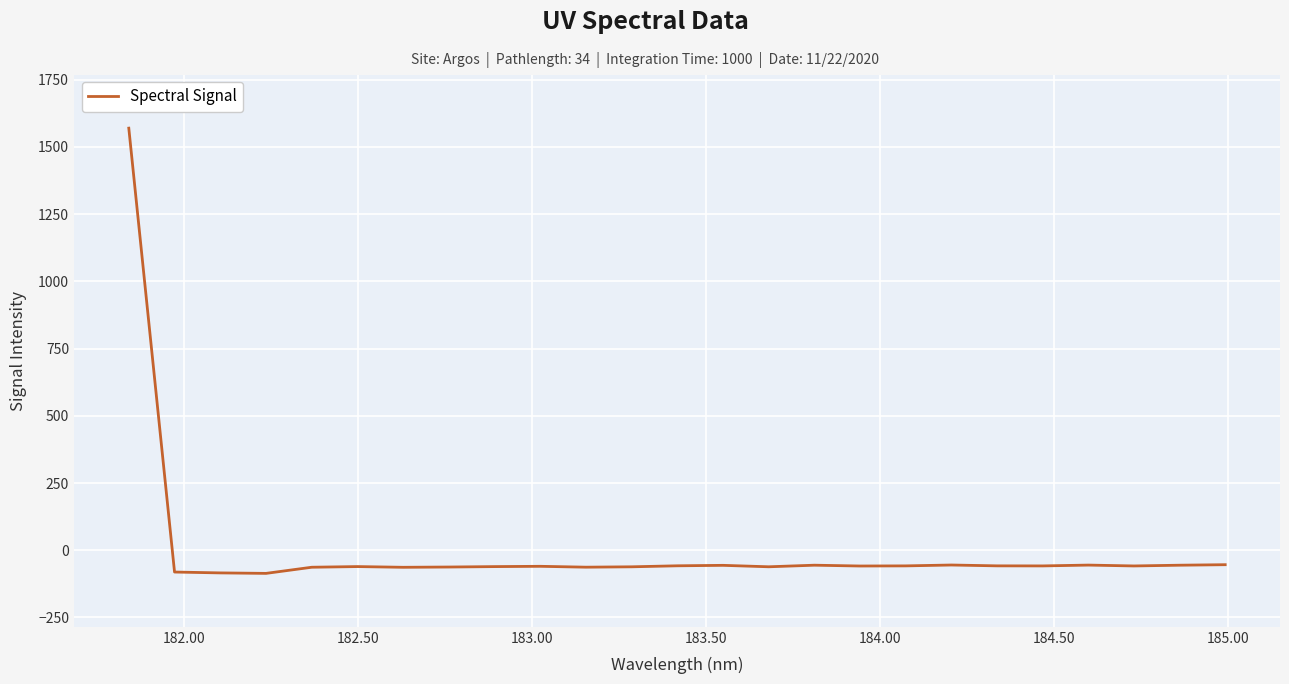

What is the difference between the maximum and minimum values?

1655.5